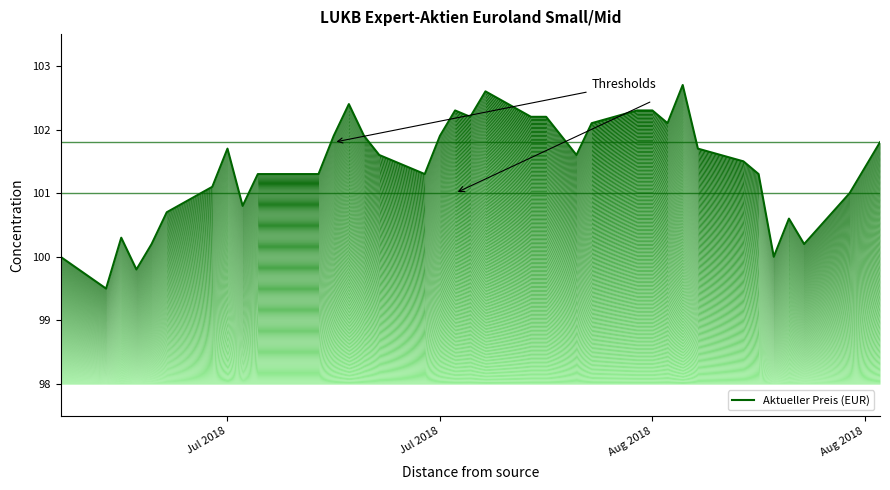

Reading right to left, transcribe all the data shown in this chart.

101.8	101.4	101.0	100.2	100.6	100.0	101.3	101.5	101.7	102.7	102.1	102.3	102.3	102.1	101.6	102.2	102.2	102.6	102.2	102.3	101.9	101.3	101.6	101.9	102.4	101.9	101.3	101.3	101.3	100.8	101.7	101.1	100.7	100.2	99.8	100.3	99.5	100.0